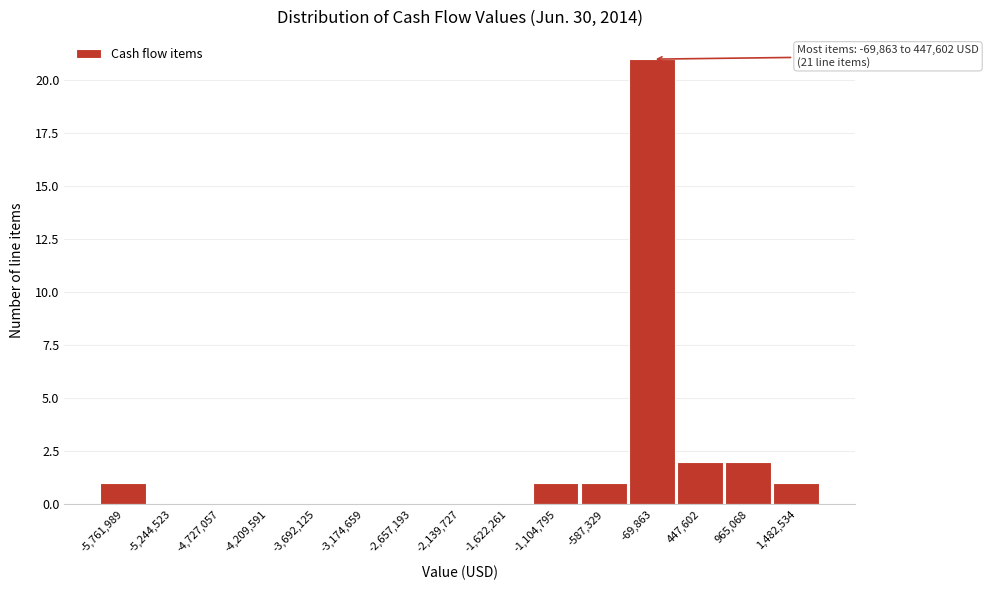

Reading left to right, extract all data points from this chart.

-5,761,989=1	-5,244,523=0	-4,727,057=0	-4,209,591=0	-3,692,125=0	-3,174,659=0	-2,657,193=0	-2,139,727=0	-1,622,261=0	-1,104,795=1	-587,329=1	-69,863=21	447,602=2	965,068=2	1,482,534=1